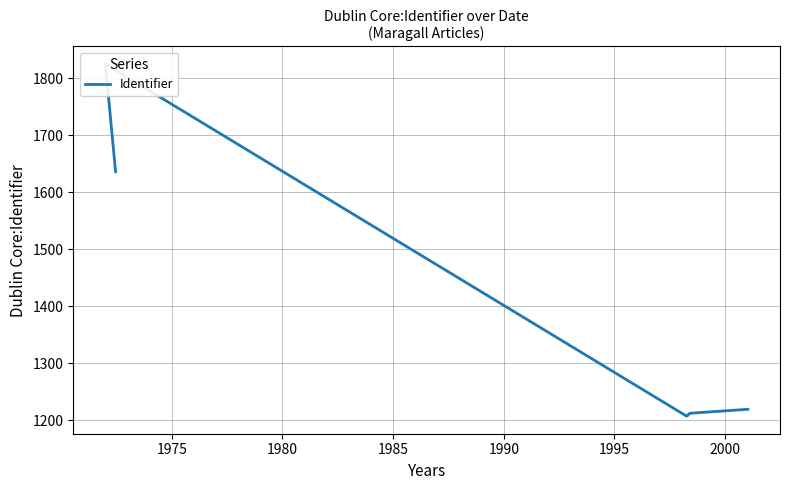

What is the difference between the maximum and minimum values?

618